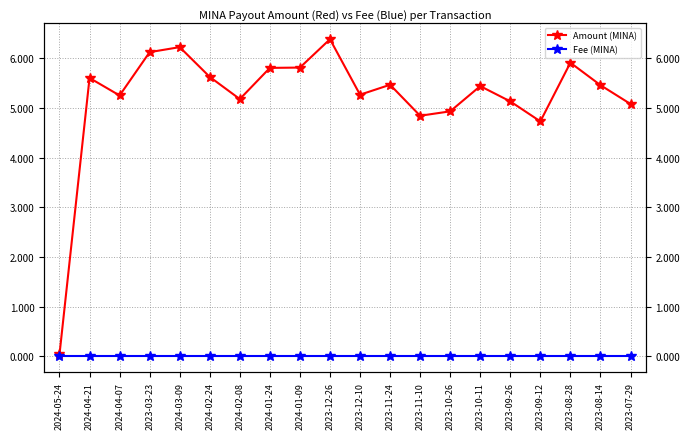

Which category has the highest value across all series?

2023-12-26